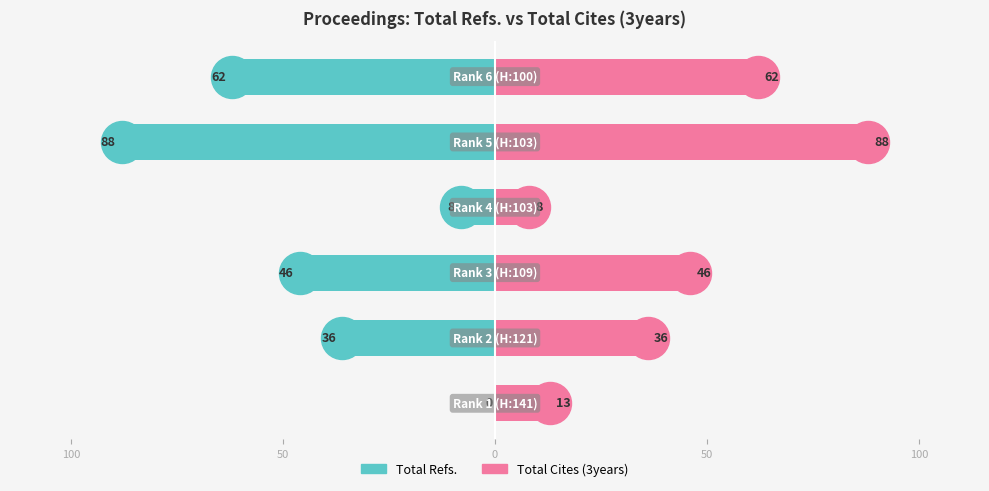

List the series in order of their peak value, highest first.

Total Cites (3years), Total Refs.